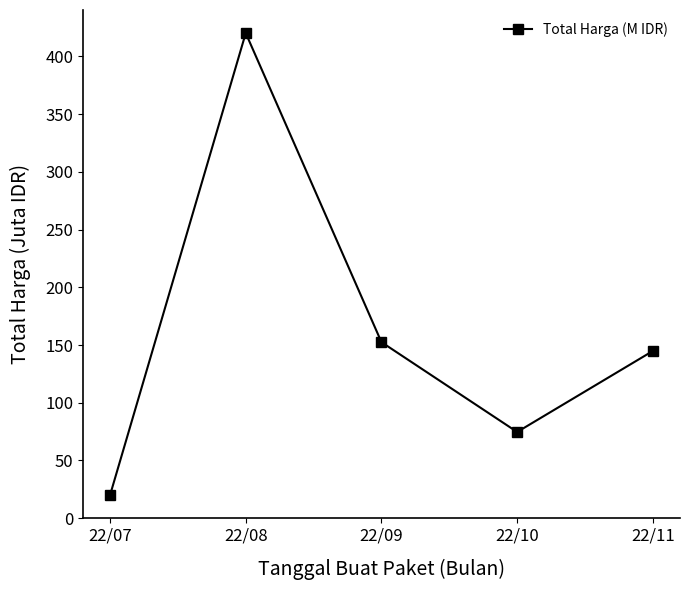

Where does the data first go above 144?

22/08